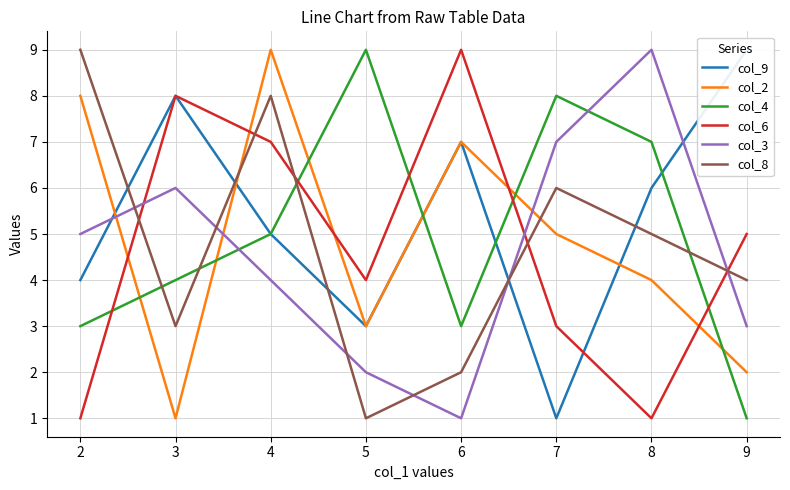

How many categories are shown in the chart?

8